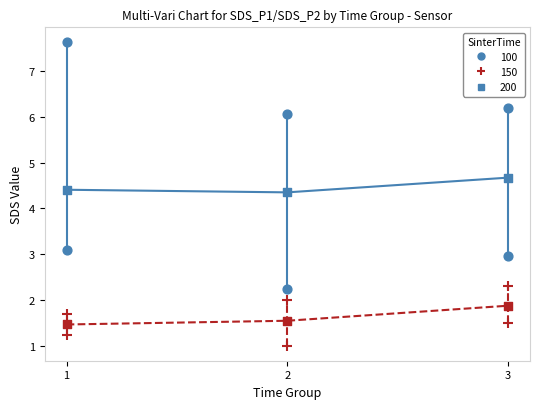

Which series contains the lowest Y value?

SDS_P2 (150)